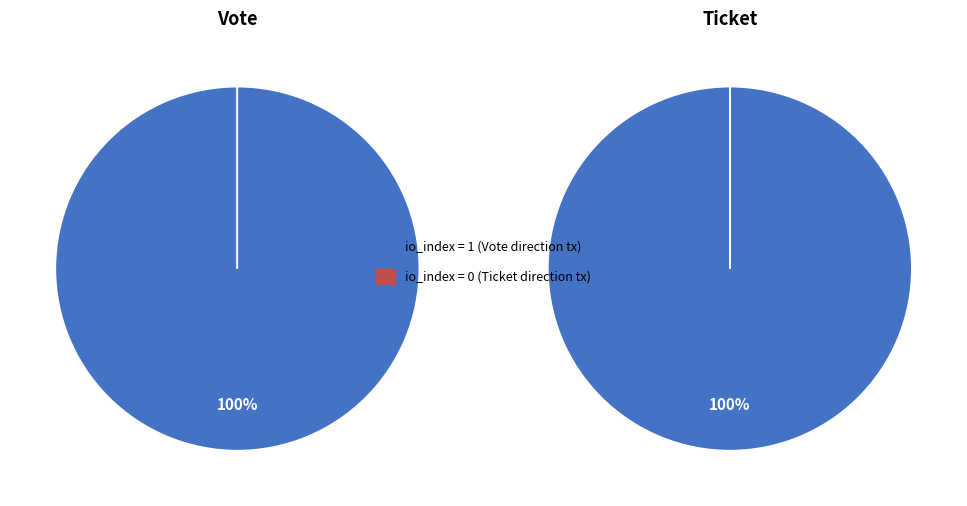

Count the number of slices in the pie.

2